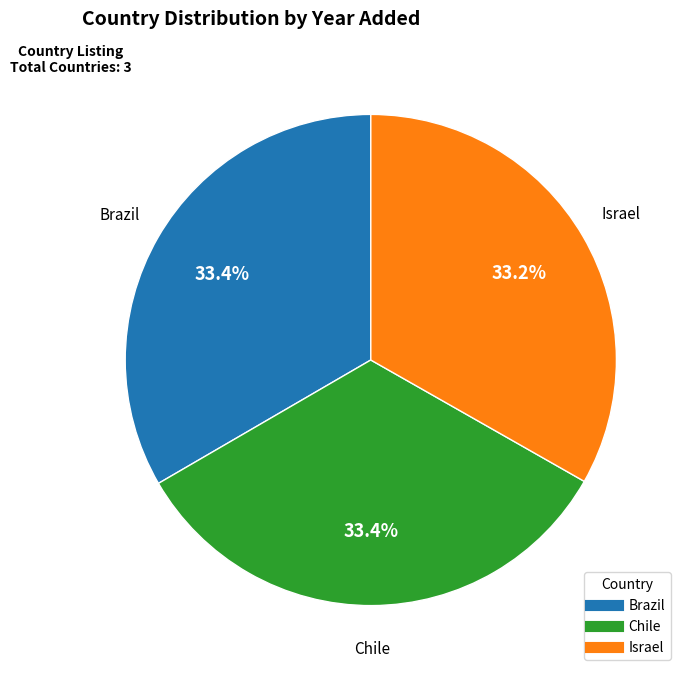

What is the ratio of the value at Brazil to the value at Israel?

1.0